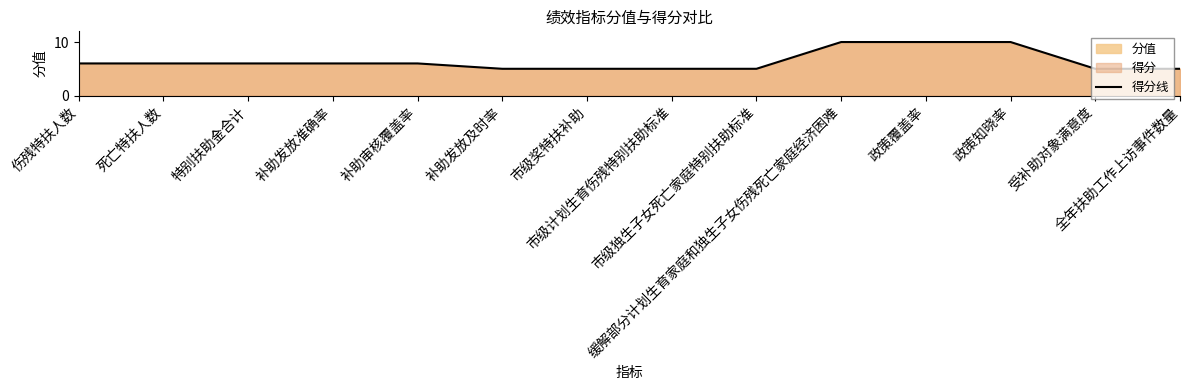

What is the label of the 6th point from the left?

补助发放及时率